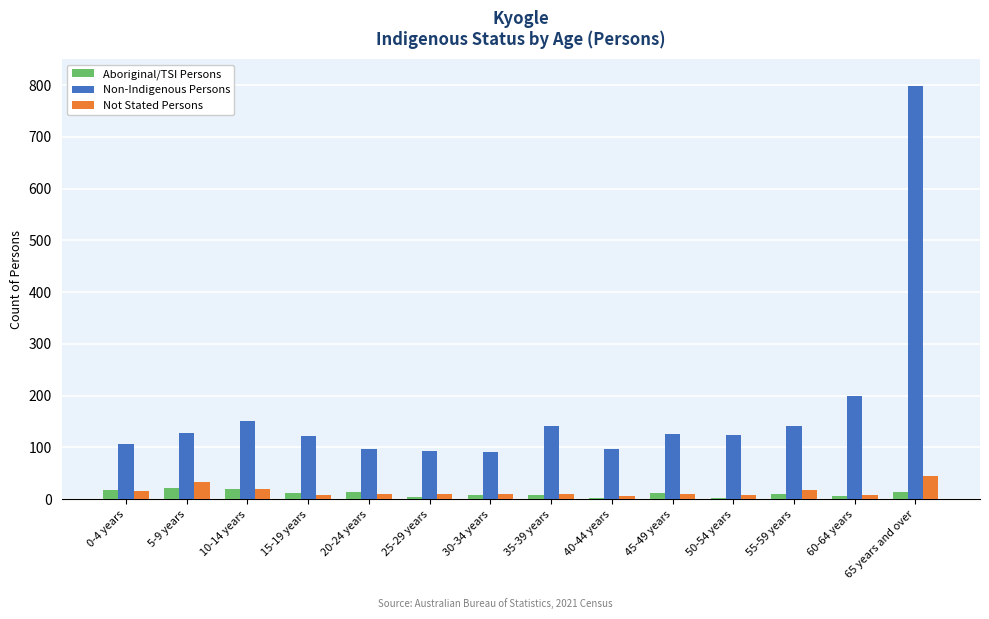

Which label corresponds to the largest value in the chart?

65 years and over